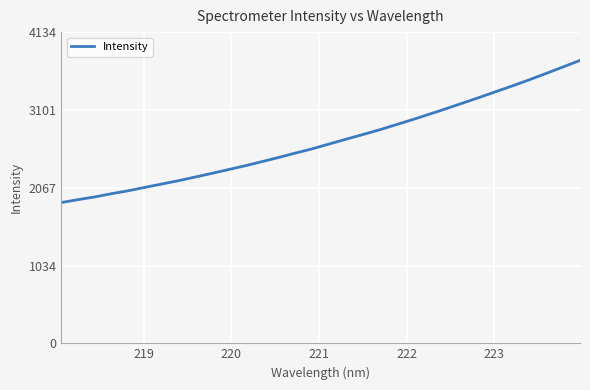

What is the smallest value displayed?

1870.3